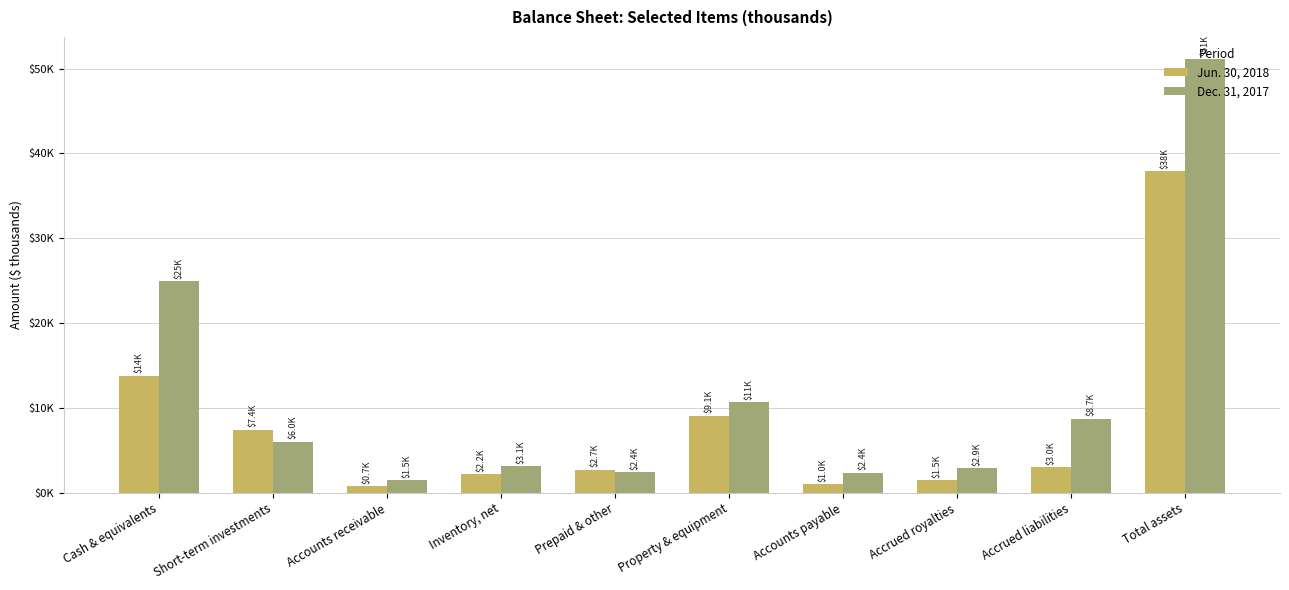

Which category has the lowest value across all series?

Accounts receivable